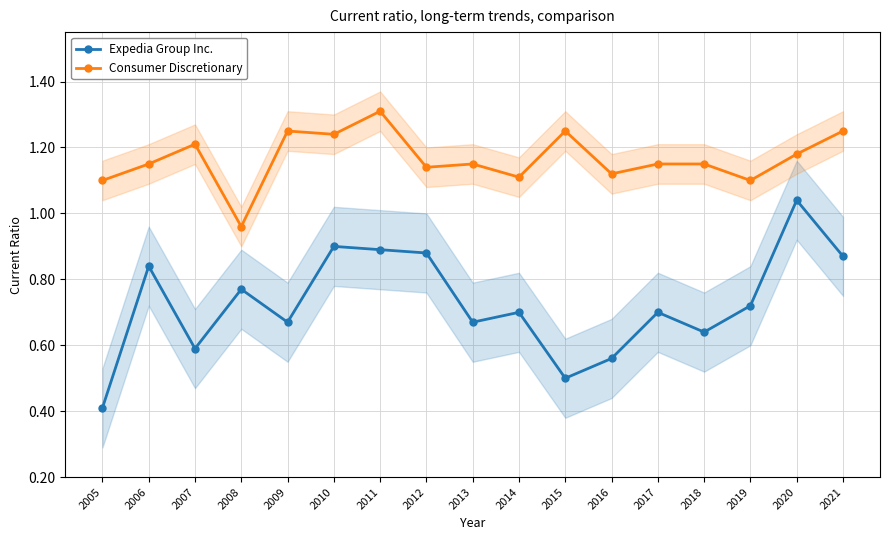

Between 2020 and 2021, which is larger?

2020